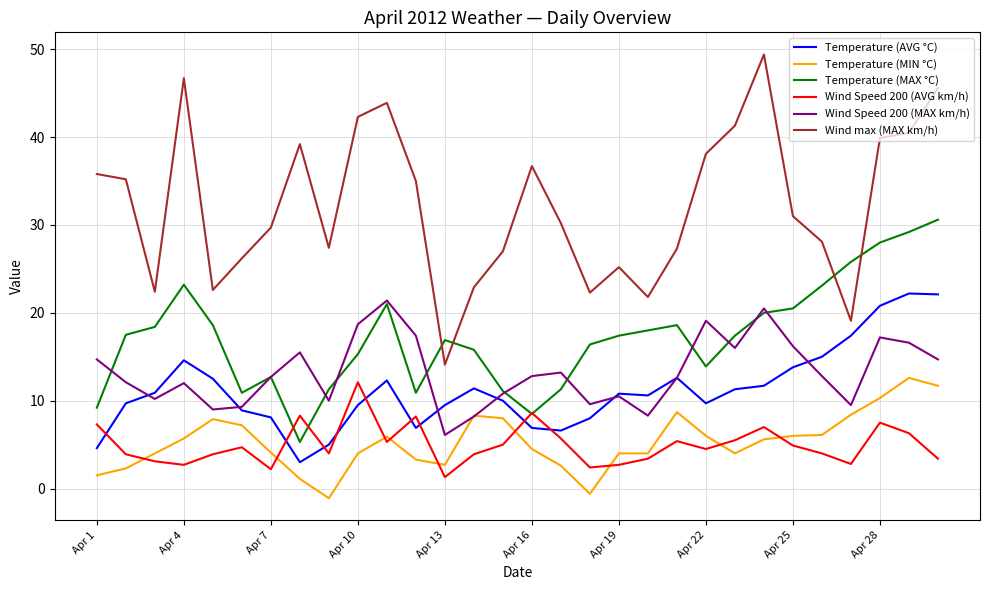

What is the greatest value displayed?

49.4